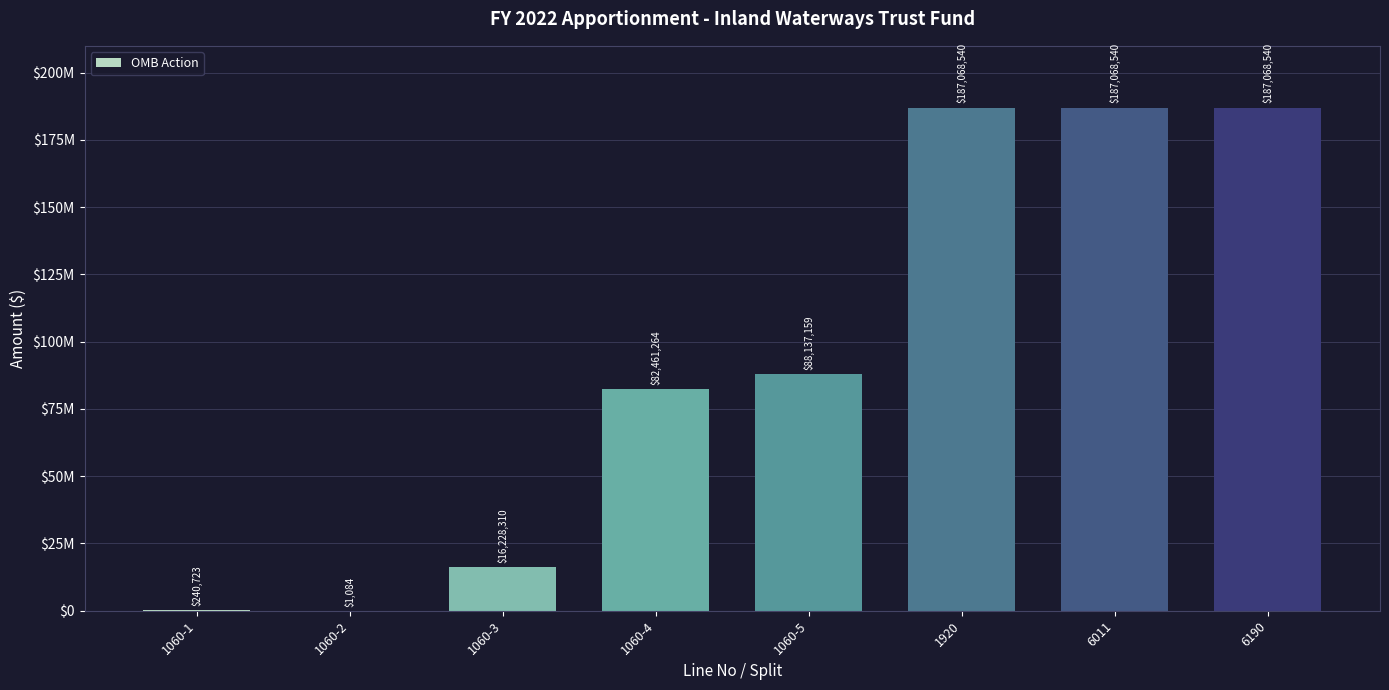

True or false: the data shows 1666 at 1060-2.

False